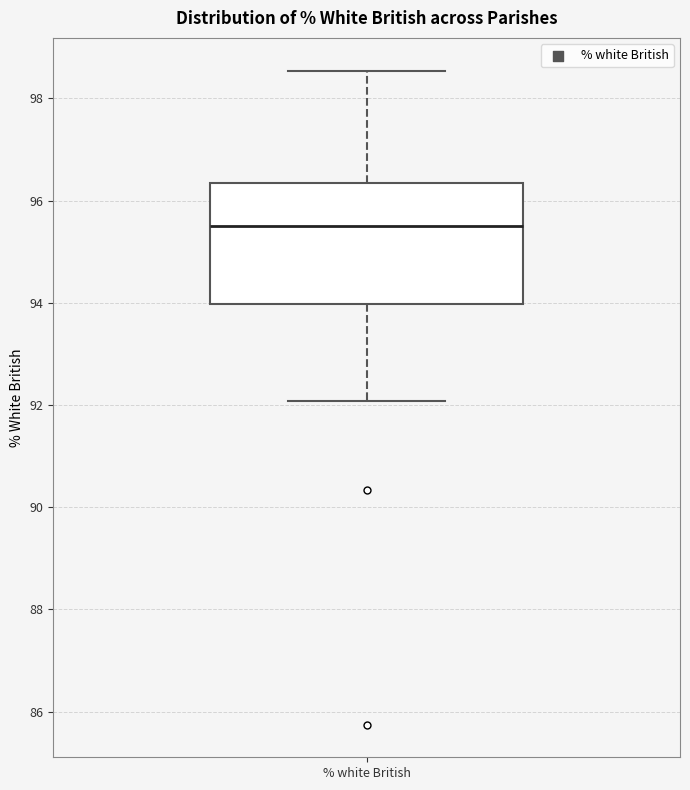

Where does the median line of the box for % white British sit on the y-axis? The values are not printed on the chart, so give them approximately, as read against the axis.

95.6